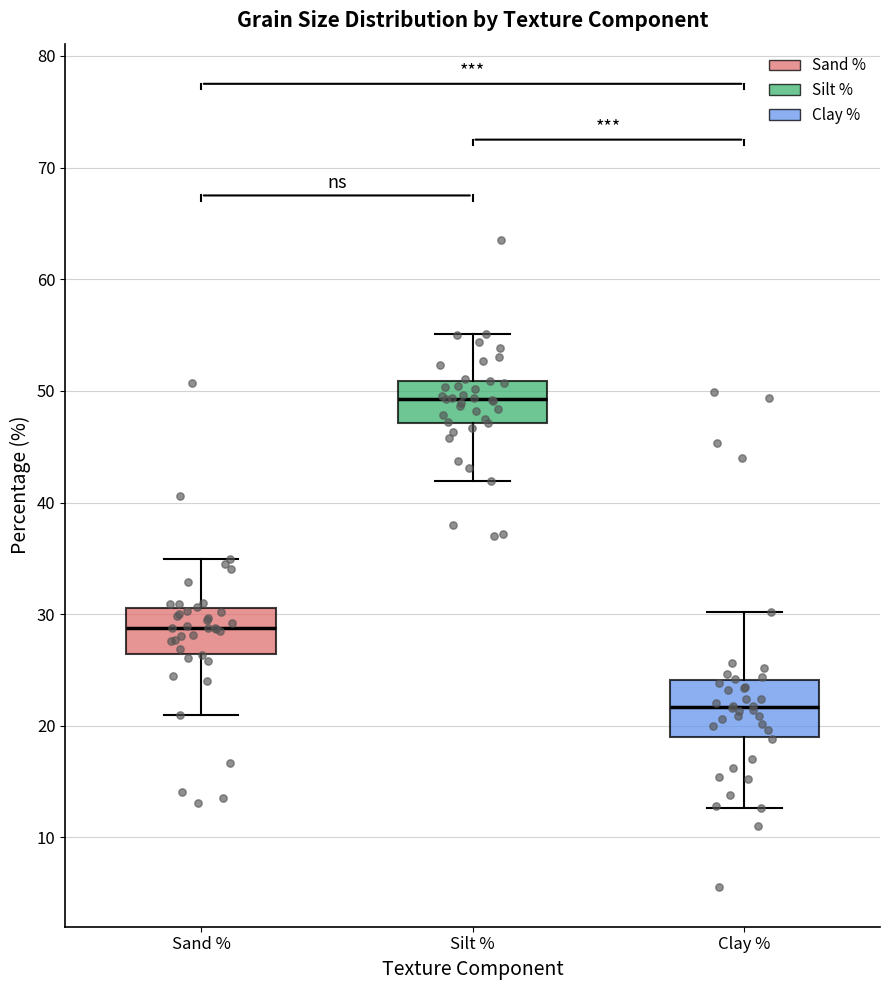

Where does the upper whisker of the box for Sand % end on the y-axis? The values are not printed on the chart, so give them approximately, as read against the axis.

35